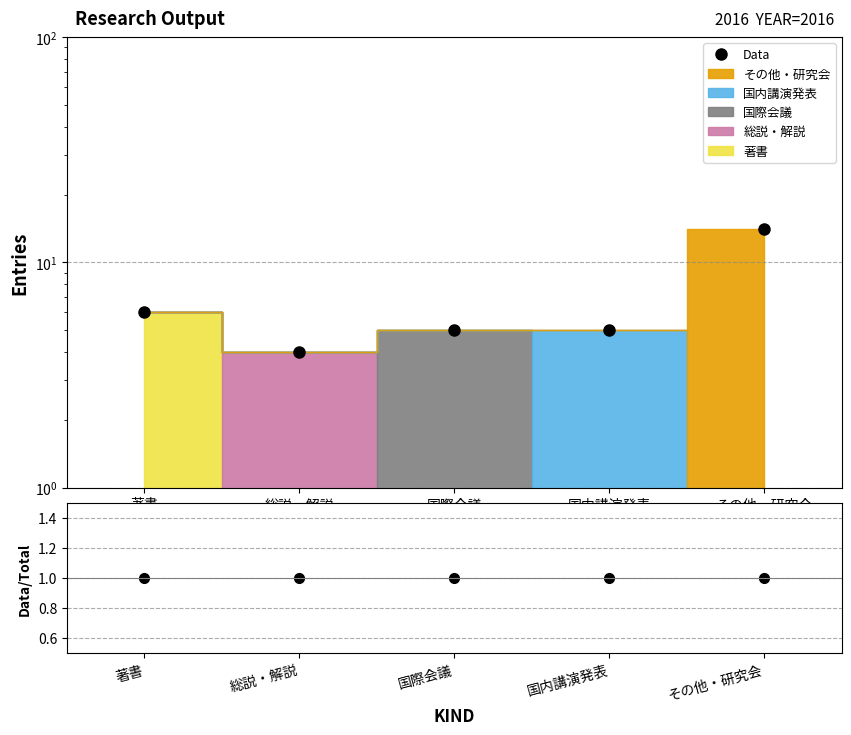

What position from the left is その他・研究会?

5